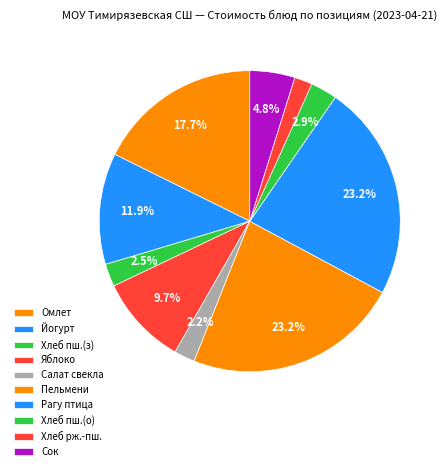

How many segments does this pie chart have?

10